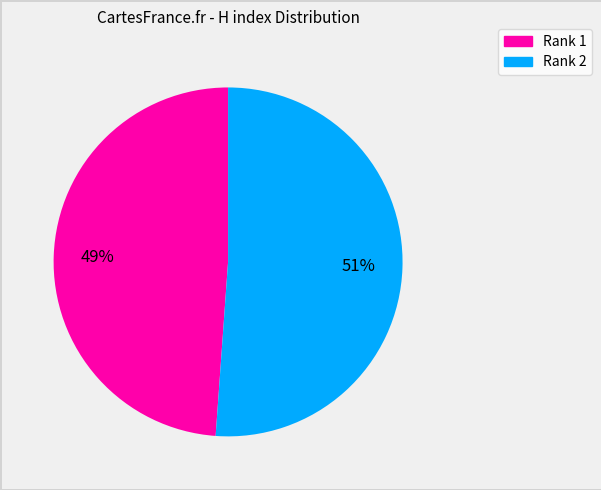

Is there a majority slice in this chart?

Yes